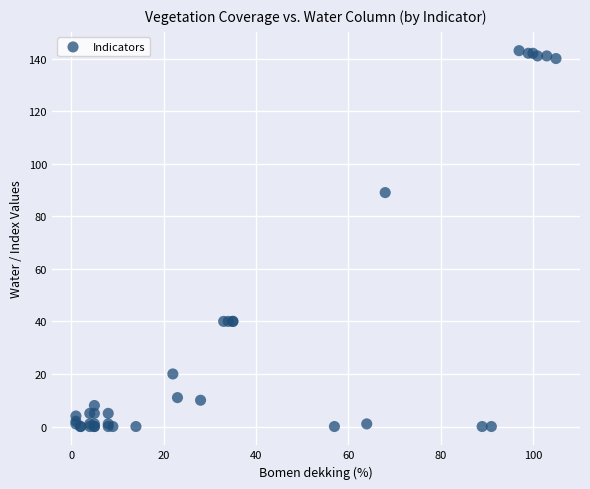

What Y value in the scatter plot is closest to 71?

89